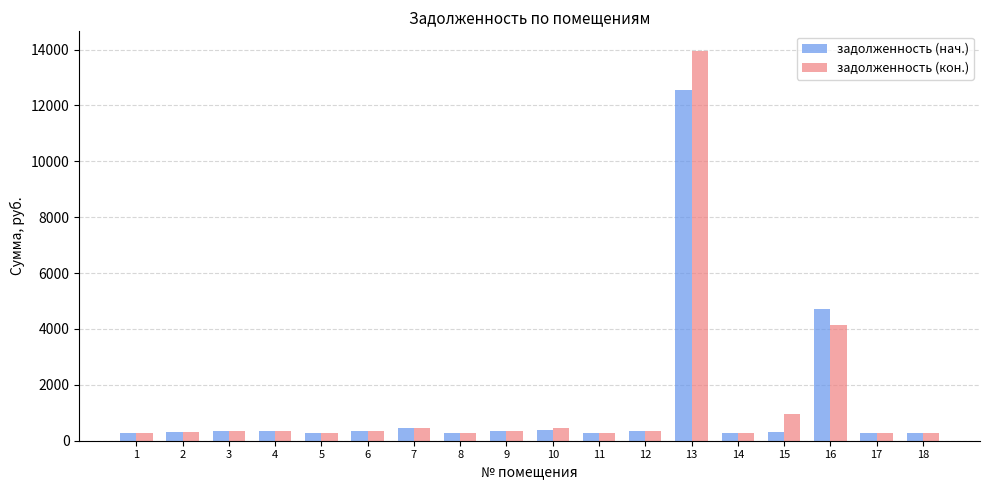

What is the difference between the second highest and minimum values in the задолженность (кон.) series?

3875.4